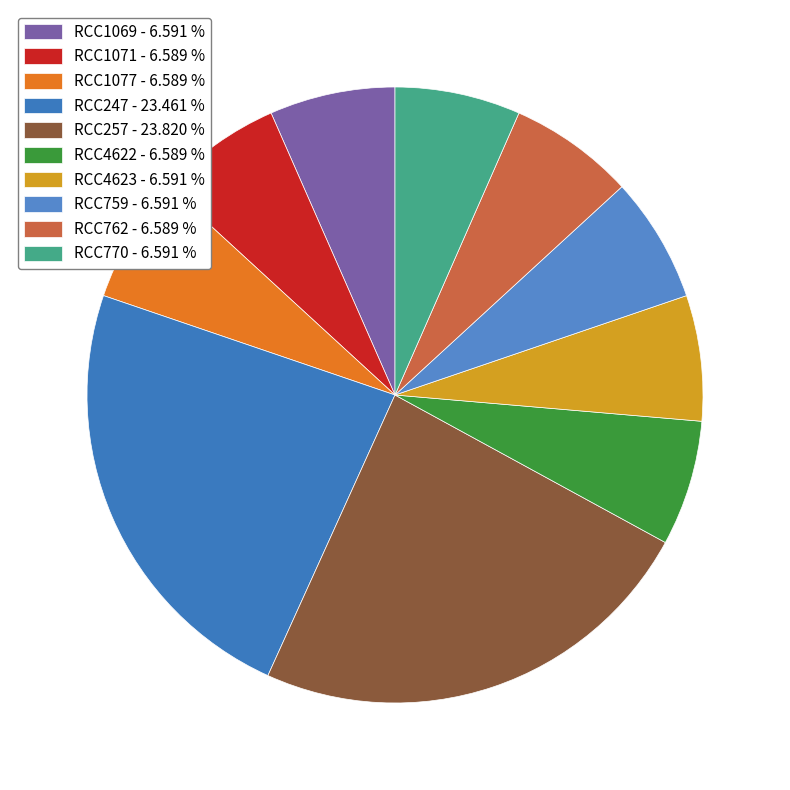

To the nearest percent, what is the combined percentage of RCC1077 and RCC759?

13%